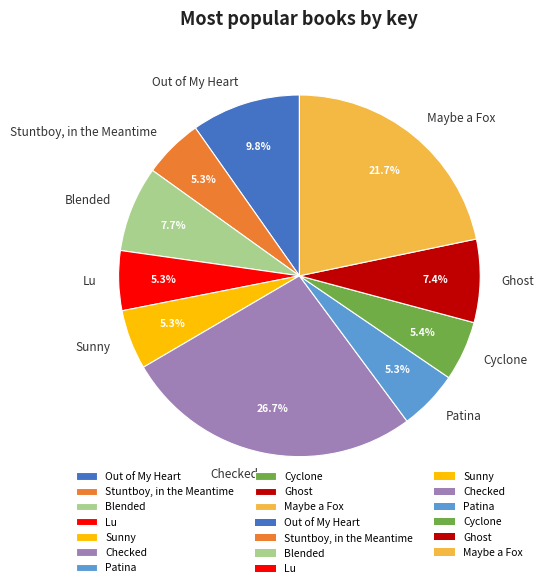

True or false: Cyclone accounts for 5% of the total.

True